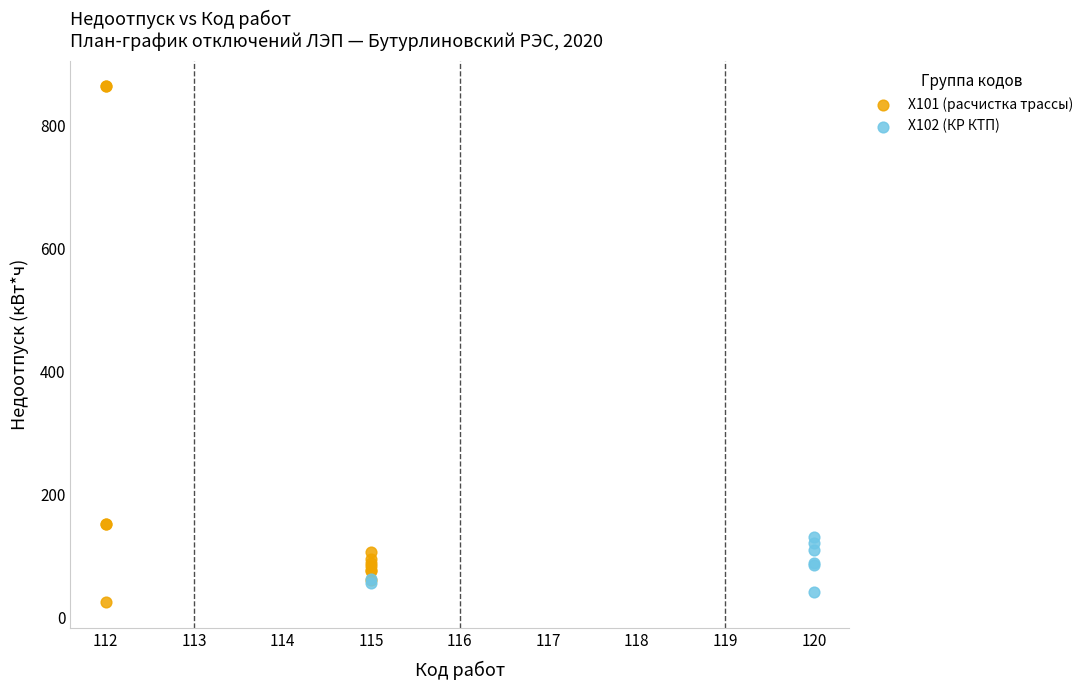

Which series contains the highest Y value?

X101 (расчистка трассы)